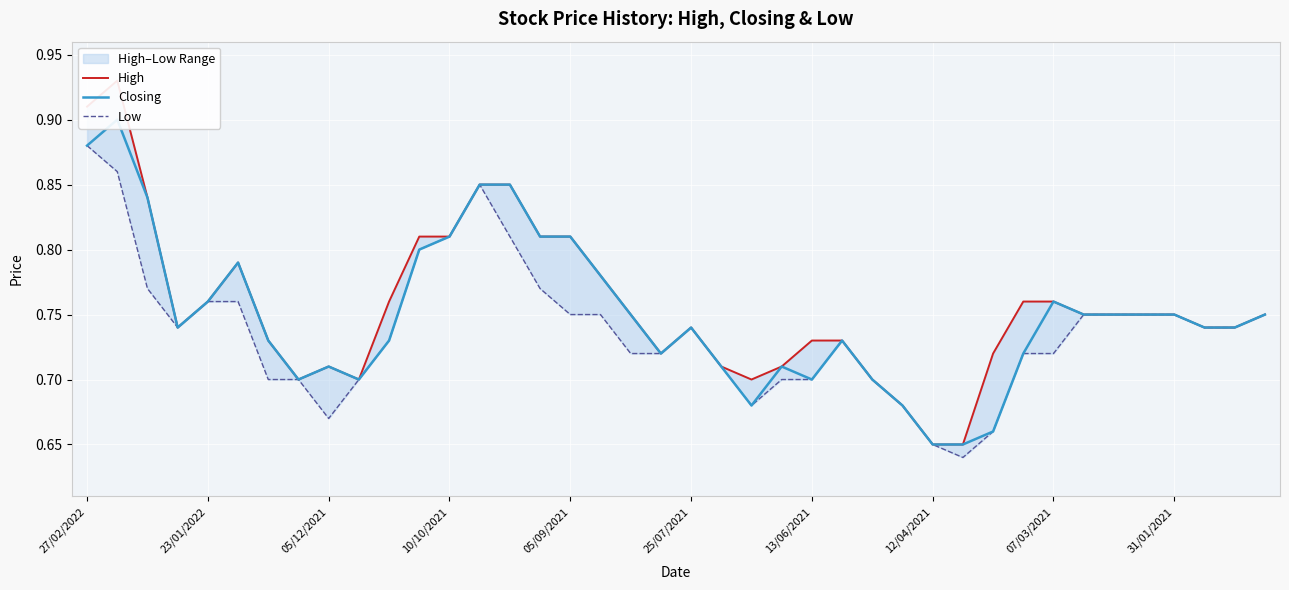

Rank the categories by High value from lowest to highest.

28, 29, 27, 12/04/2021, 31/01/2021, 22, 26, 07/03/2021, 21, 23, 19, 30, 13/06/2021, 24, 25, 10/10/2021, 20, 37, 38, 18, 33, 34, 35, 36, 39, 05/09/2021, 10, 31, 32, 17, 25/07/2021, 11, 12, 15, 16, 05/12/2021, 13, 14, 27/02/2022, 23/01/2022